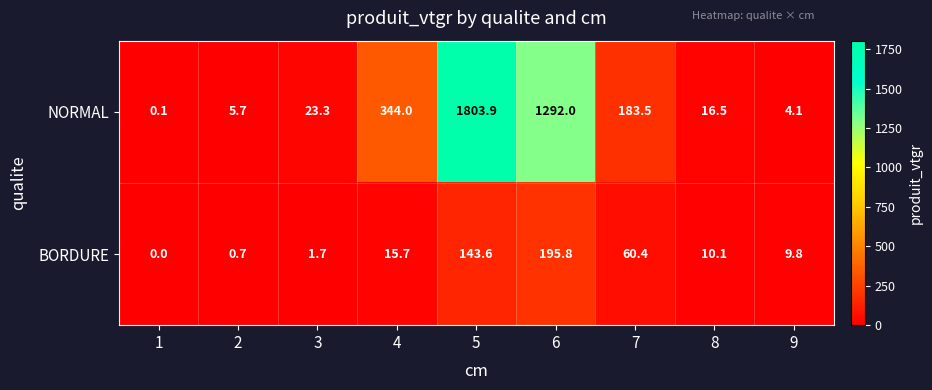

What is the approximate value of NORMAL at 3?

23.3